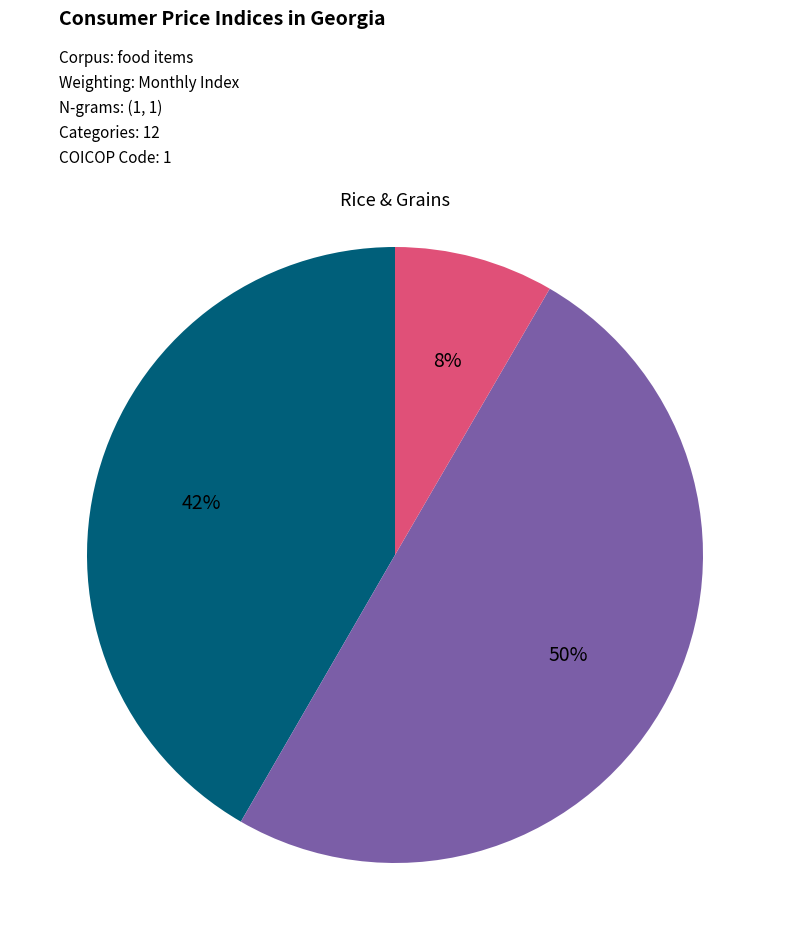

To the nearest percent, what is the average slice percentage?

33%